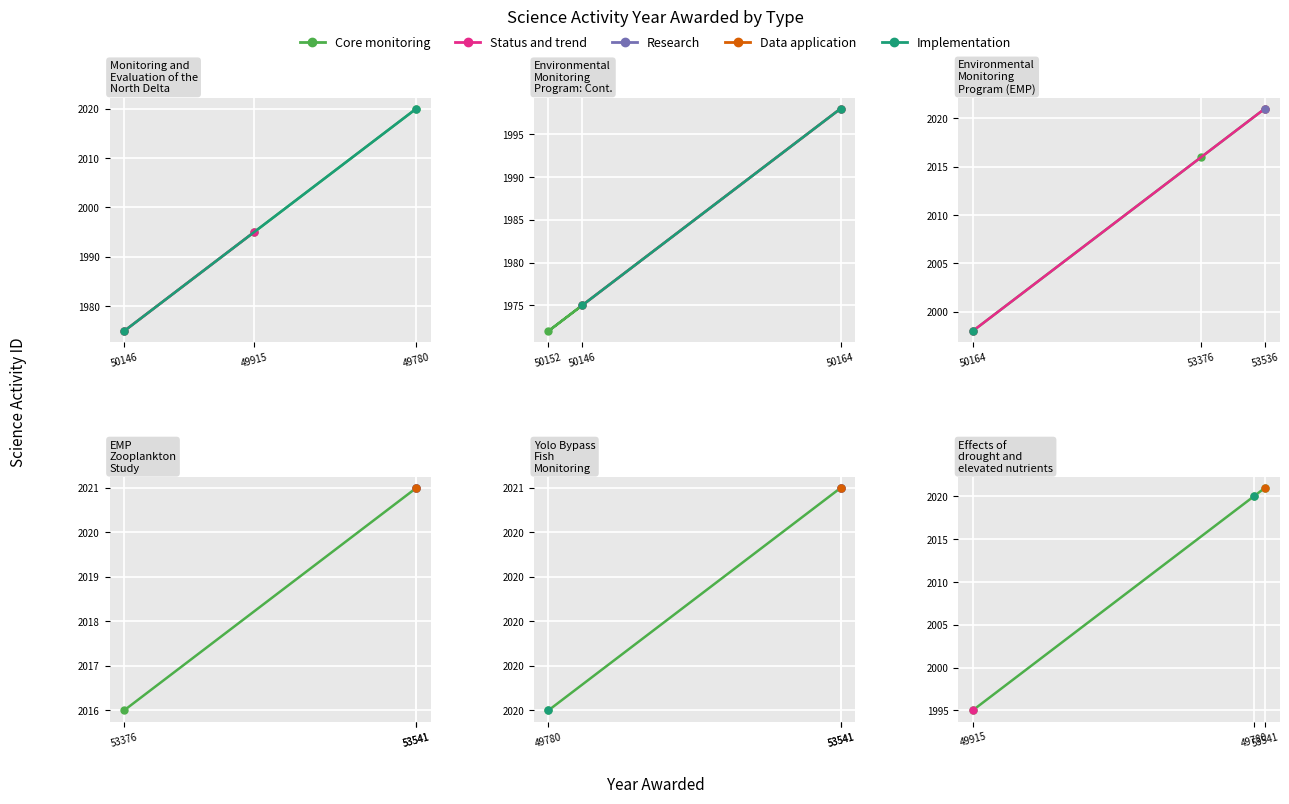

The value of Implementation at 53536 is 2021. True or false?

True